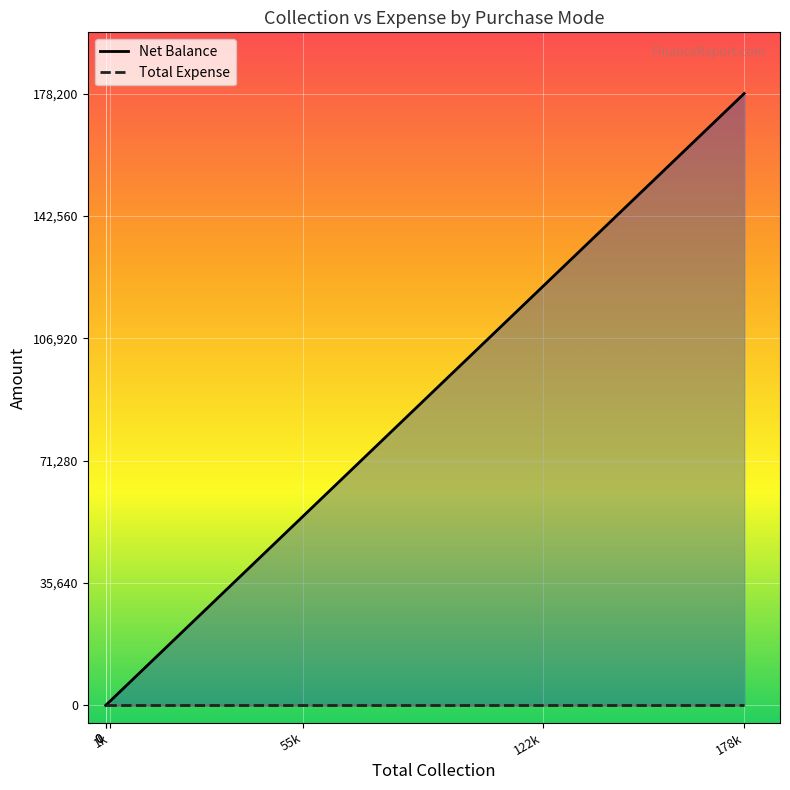

Is the value of Total Expense at Cheque greater than the value of Net Balance at Card?

No